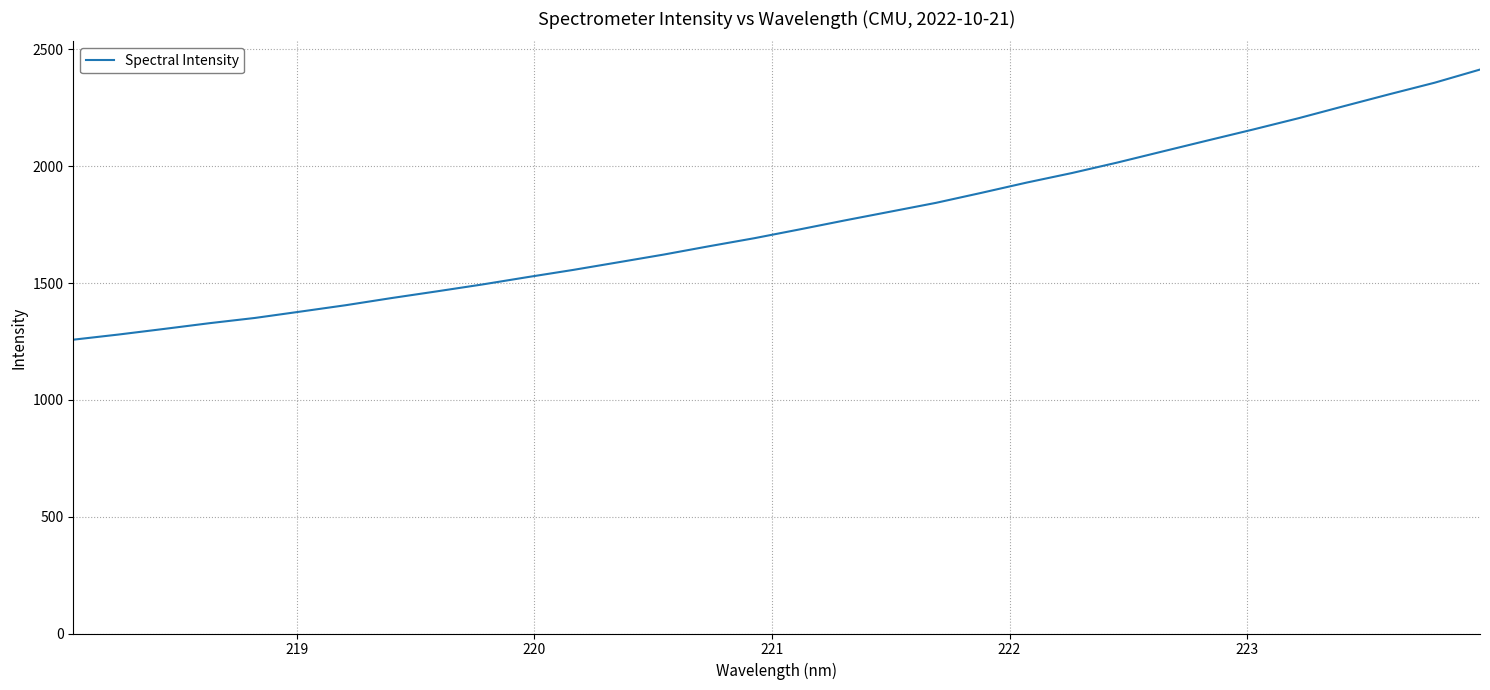

What is the difference between the maximum and minimum values?

1156.2